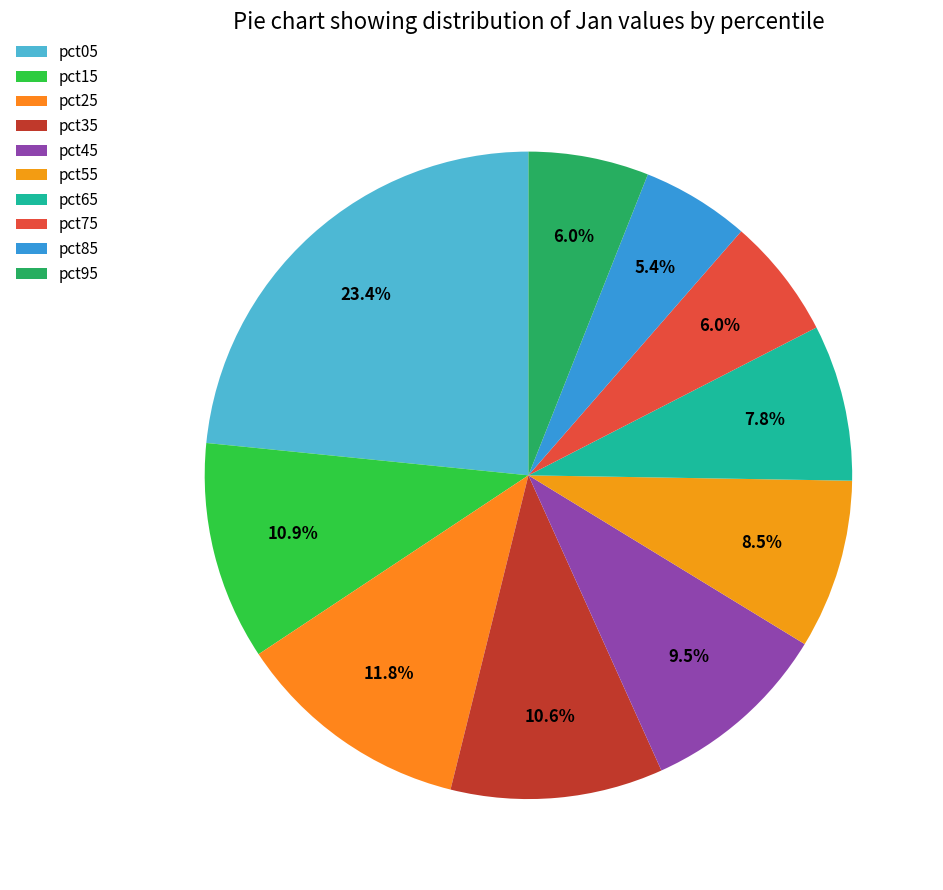

True or false: pct15 accounts for 1% of the total.

False